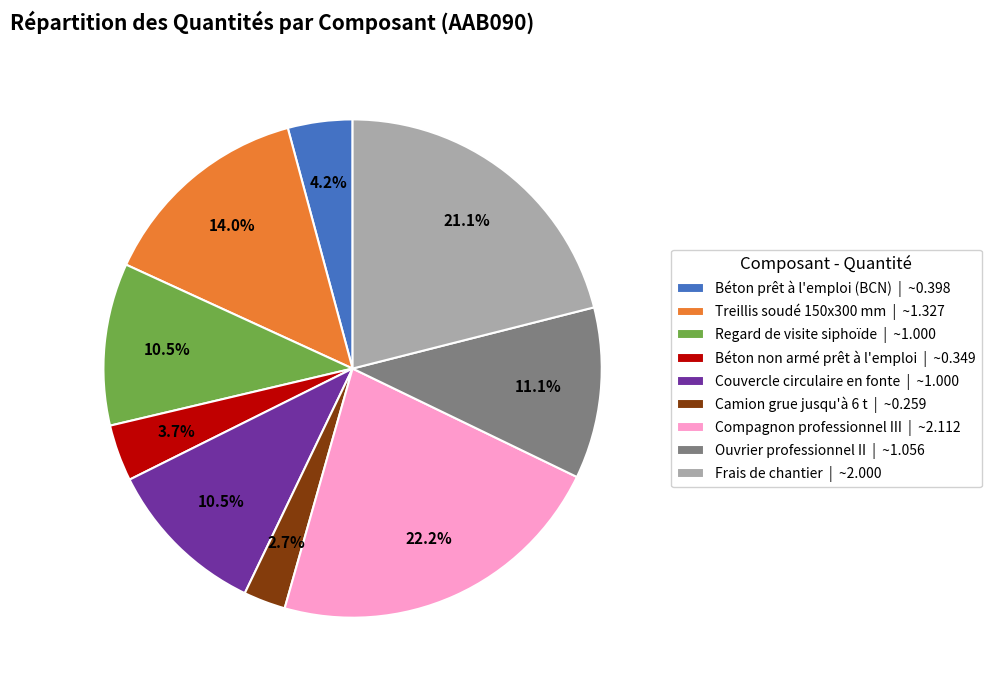

Is the sum of Ouvrier professionnel II | ~1.056 and Béton non armé prêt à l'emploi | ~0.349 greater than half?

No